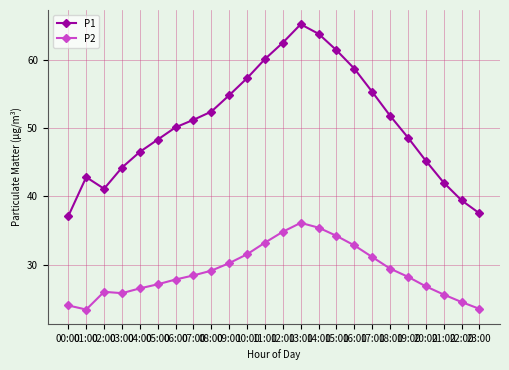

Rank the series by their average value, from highest to lowest.

P1, P2